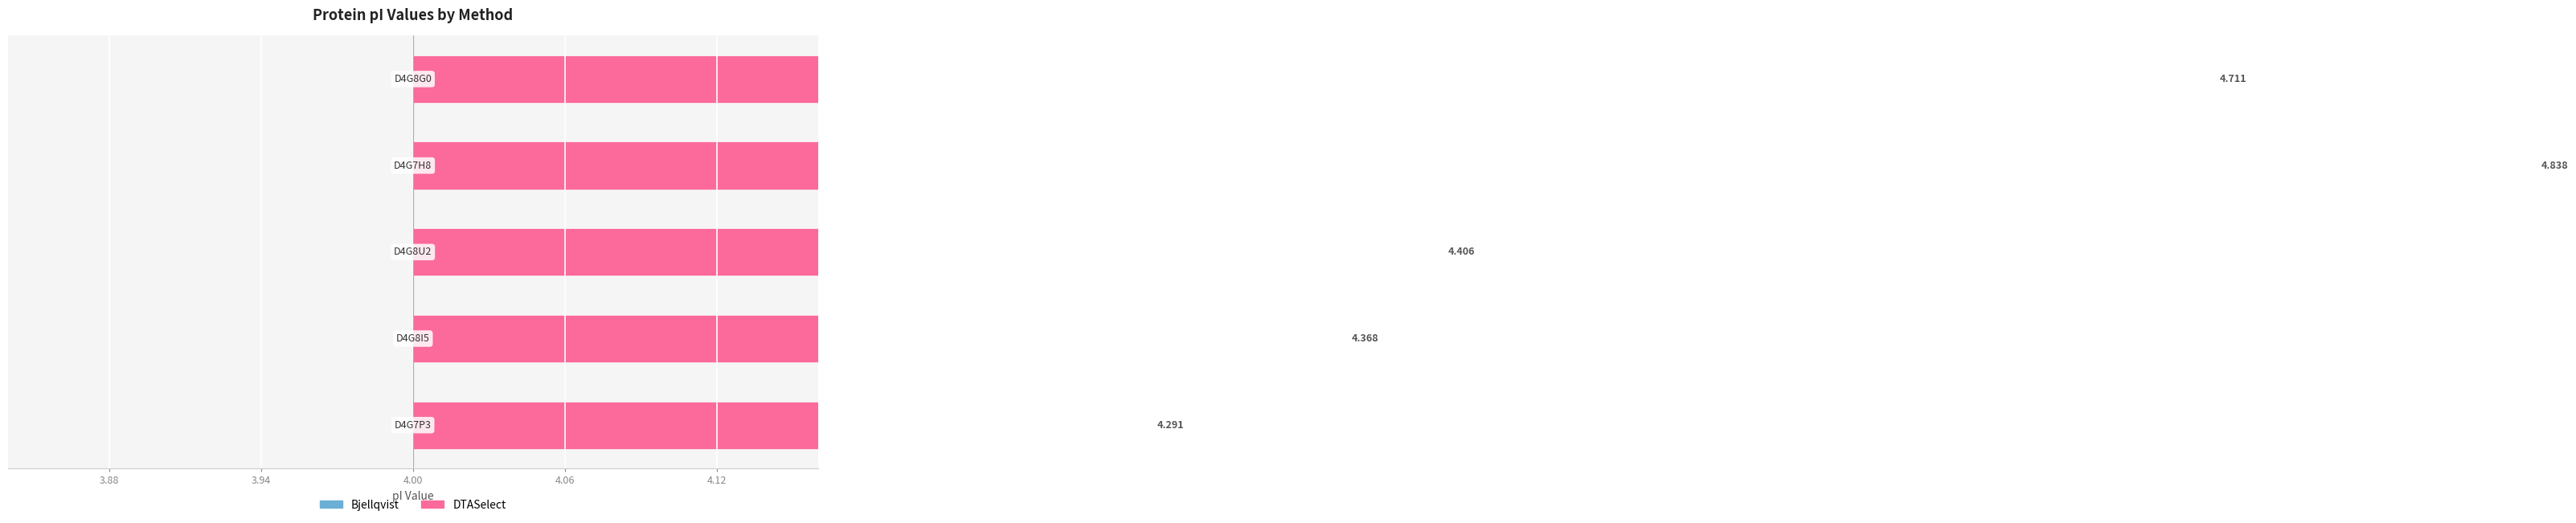

Reading left to right, list all the values displayed in this chart.

Bjellqvist: 3.88=0.4	3.94=0.3	4.00=0.3	4.06=0.8	4.12=0.7
DTASelect: 3.88=0.3	3.94=0.4	4.00=0.4	4.06=0.8	4.12=0.7